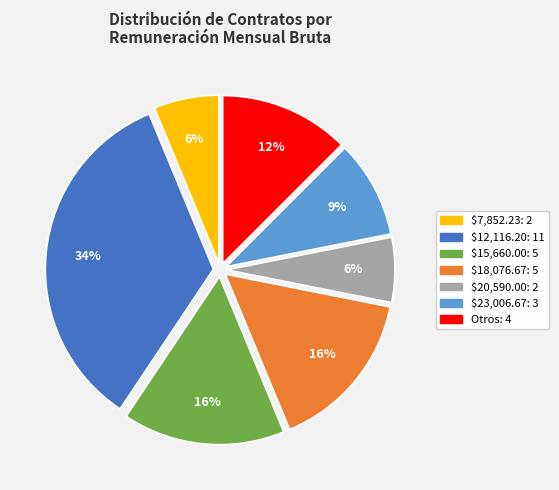

How many slices are in this pie chart?

7